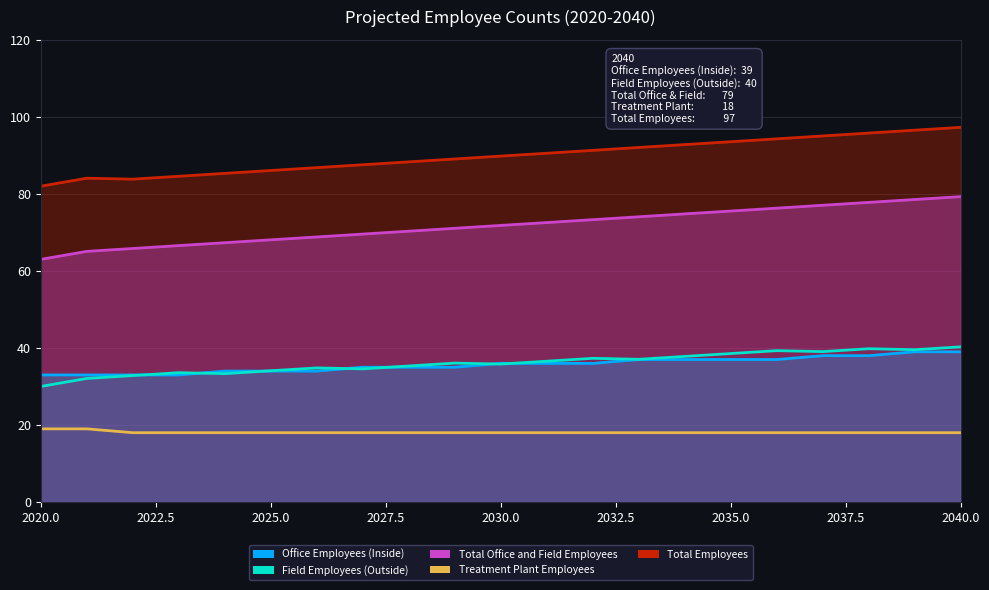

At how many categories does at least one series exceed 21?

21